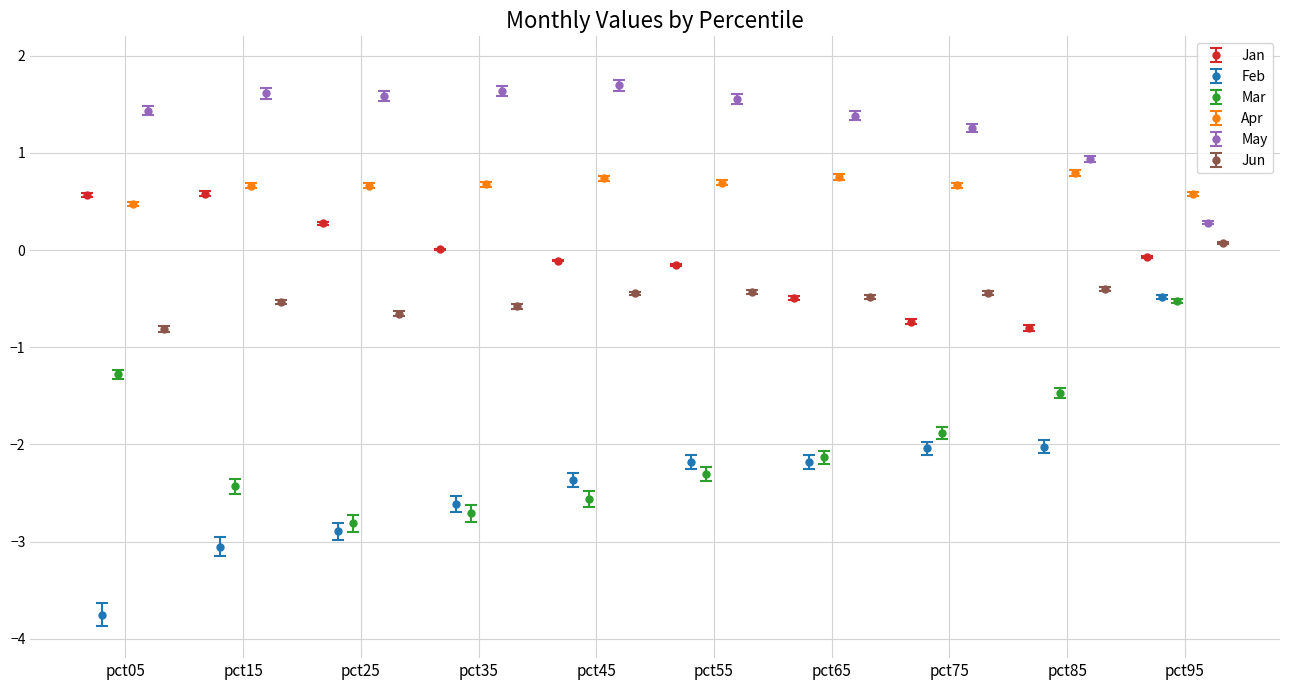

What is the difference between the highest and lowest values at pct45?

4.3